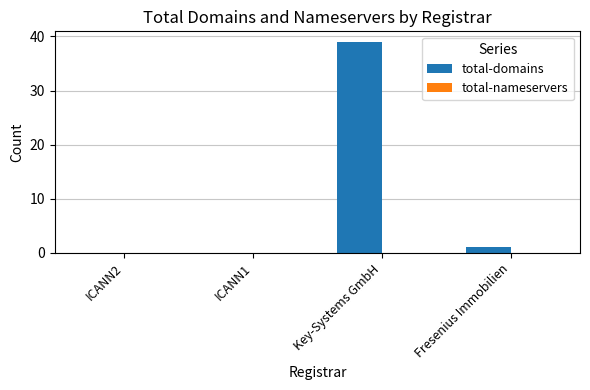

How many data points does each series have?

4